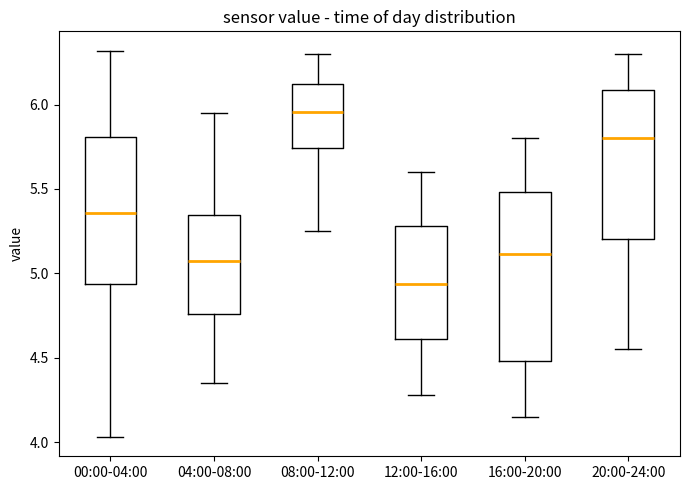

Reading left to right, read every box against the y-axis: the position of its median line, the range the box covers, and the ends of its whiskers. The values are not printed on the chart, so give them approximately, as read against the axis.

00:00-04:00: median 5.35, box 4.95 to 5.80, whiskers 4.05 to 6.30
04:00-08:00: median 5.10, box 4.75 to 5.35, whiskers 4.35 to 5.95
08:00-12:00: median 5.95, box 5.75 to 6.10, whiskers 5.25 to 6.30
12:00-16:00: median 4.95, box 4.60 to 5.30, whiskers 4.30 to 5.60
16:00-20:00: median 5.10, box 4.50 to 5.50, whiskers 4.15 to 5.80
20:00-24:00: median 5.80, box 5.20 to 6.10, whiskers 4.55 to 6.30